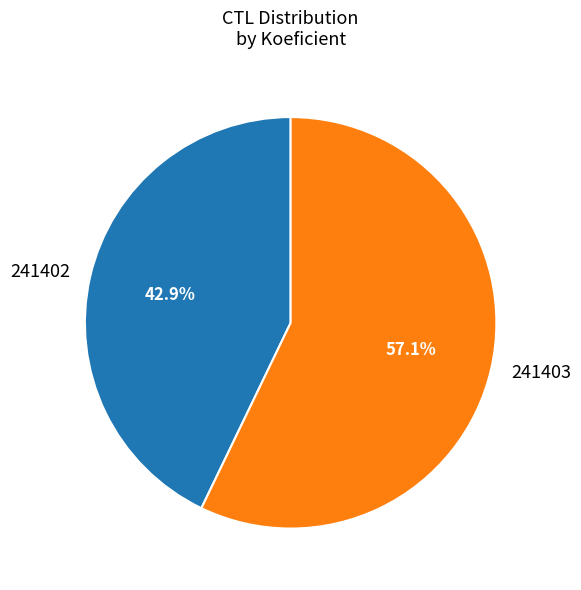

Count the number of slices in the pie.

2